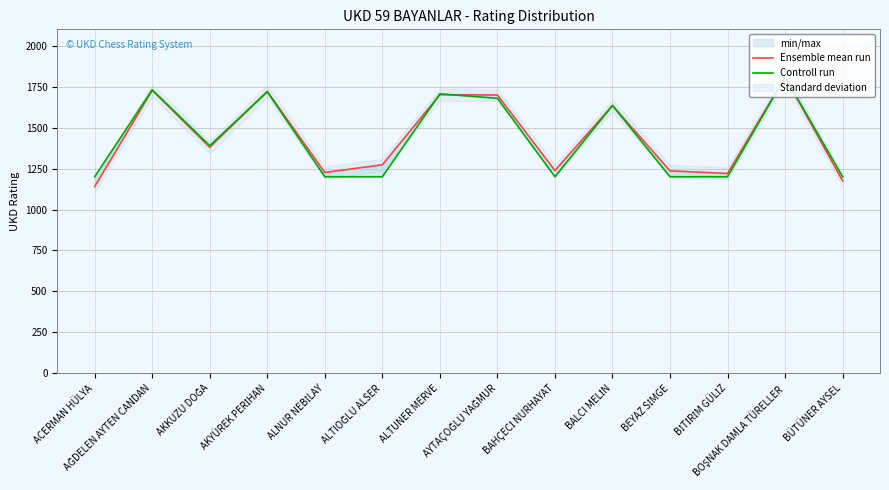

Which series has the largest total across all categories?

Ensemble mean run